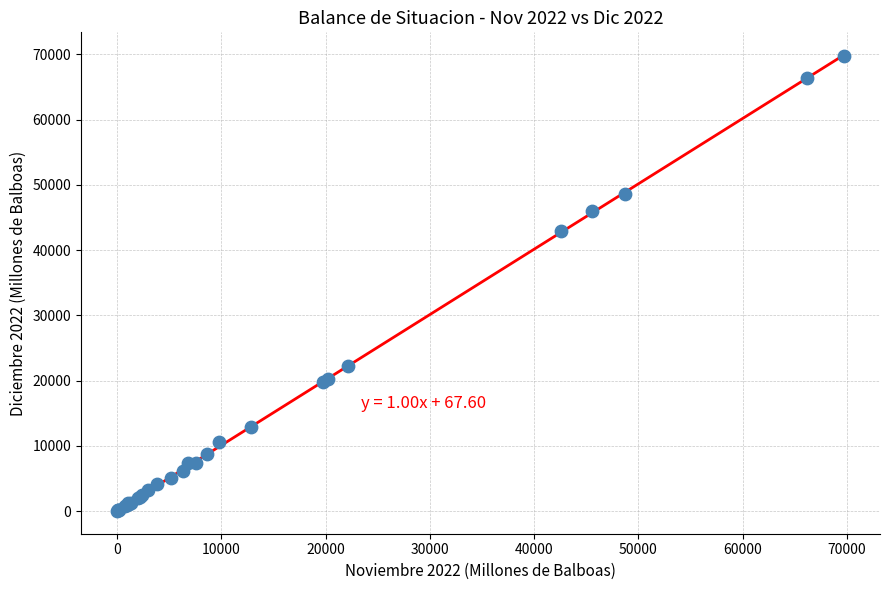

What Y value in the scatter plot is closest to 34894?

42910.5